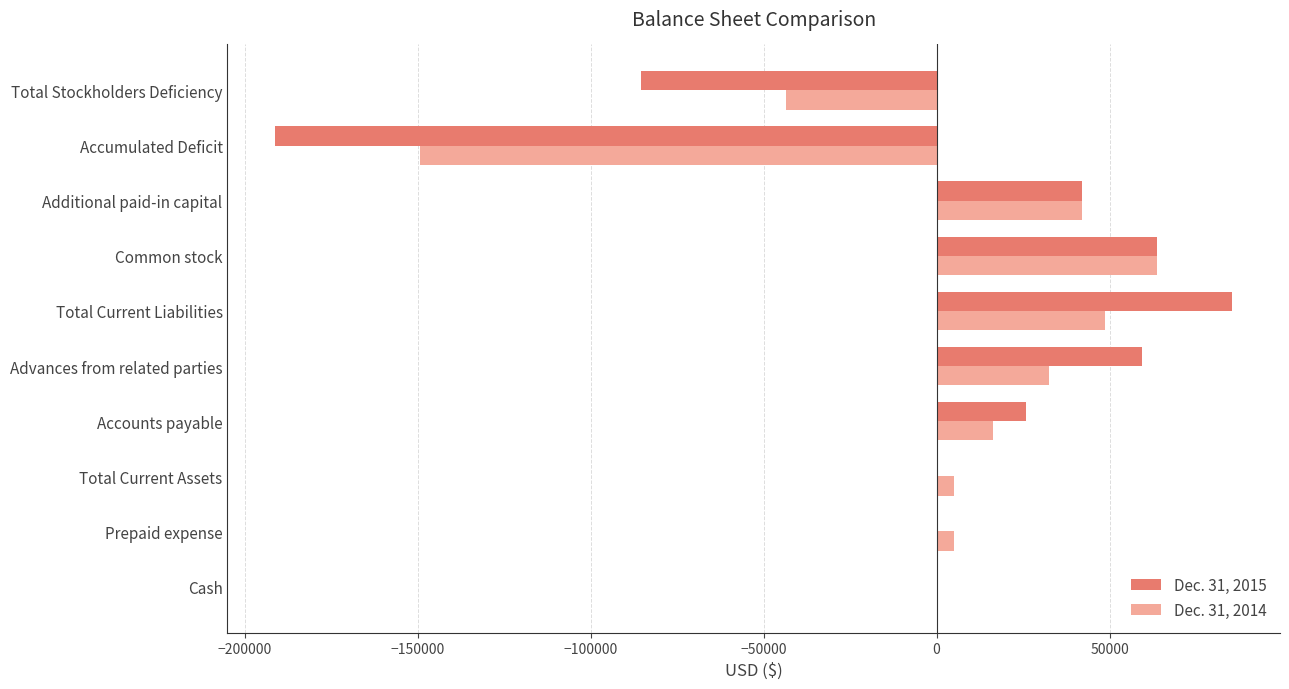

Count the number of data series in this chart.

2